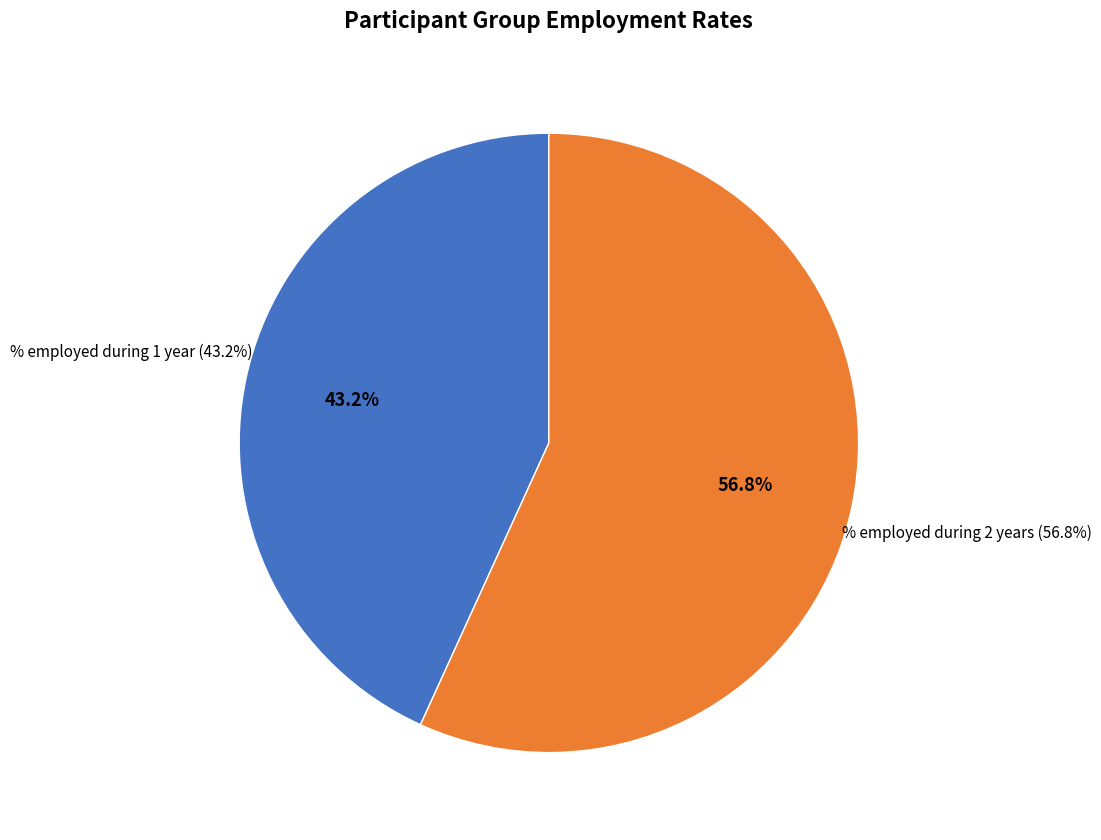

How many segments does this pie chart have?

2